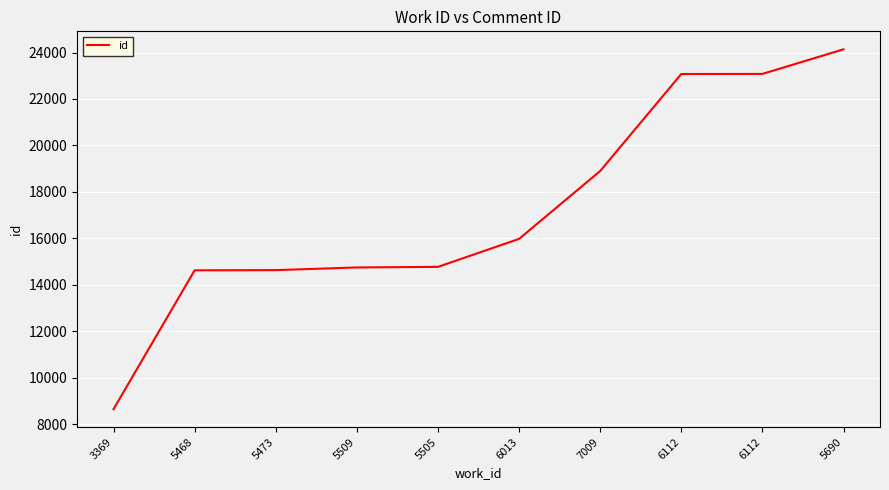

List the labels in order of value, smallest first.

3369, 5468, 5473, 5509, 5505, 6013, 7009, 6112, 6112, 5690